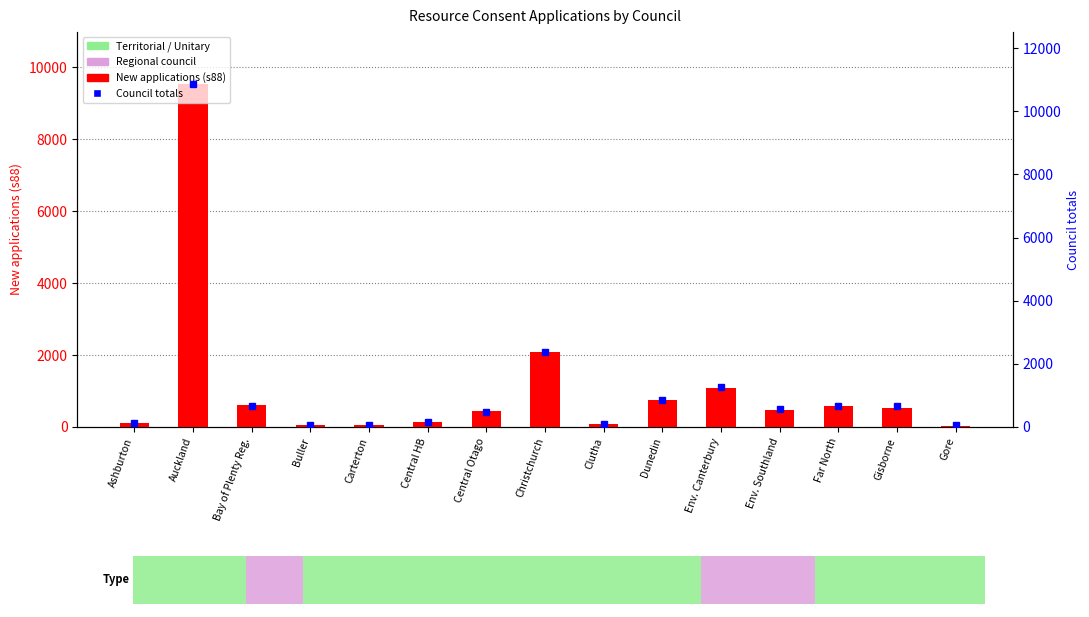

How many categories are shown in the chart?

15